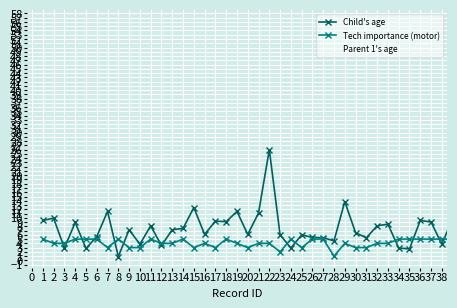

Which series has the widest spread of values?

Child's age